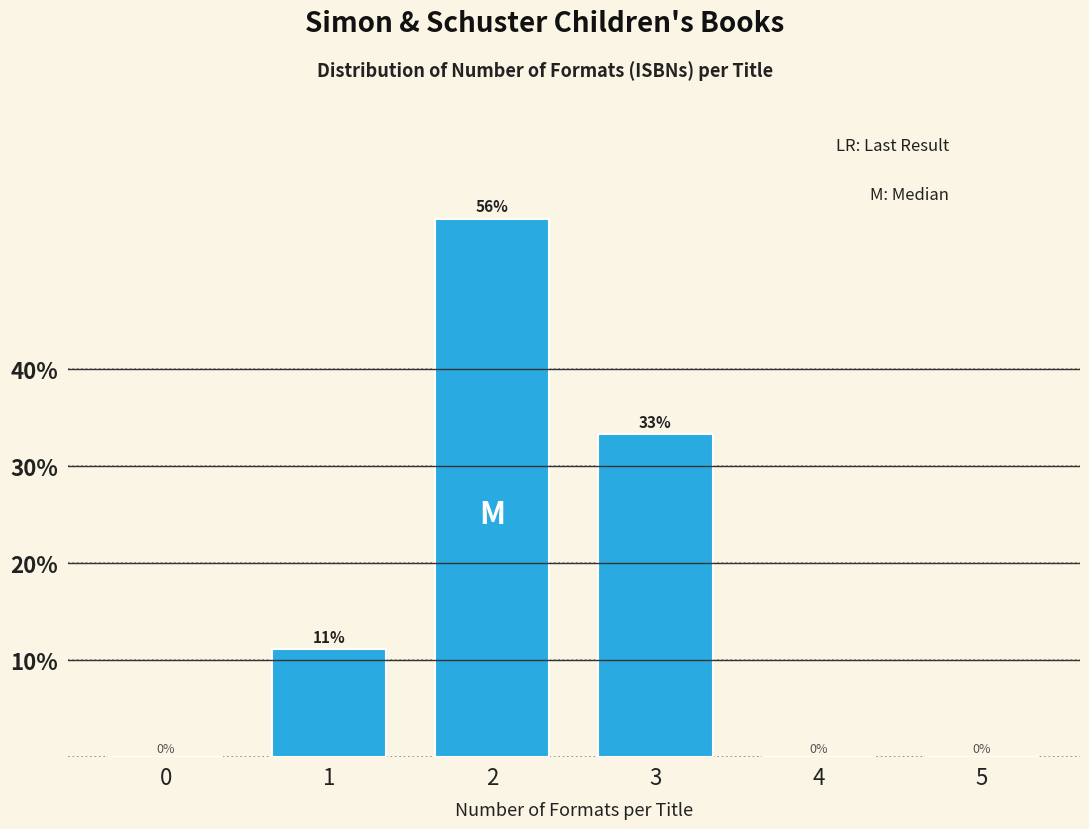

Approximately how many times larger is the value at 1 compared to 3?

0.3